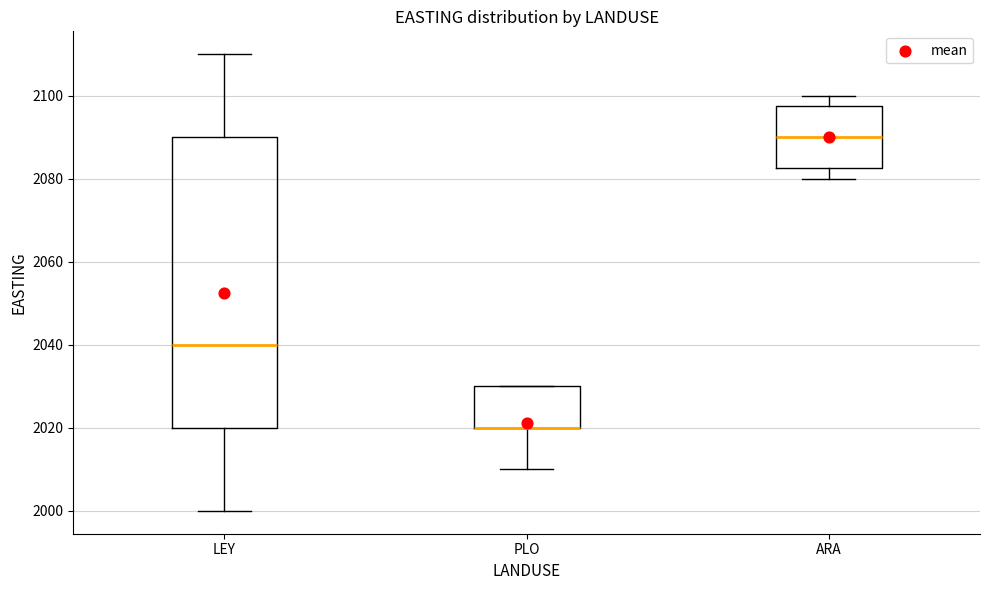

Which box is the tallest, from its lower edge to its upper edge?

LEY